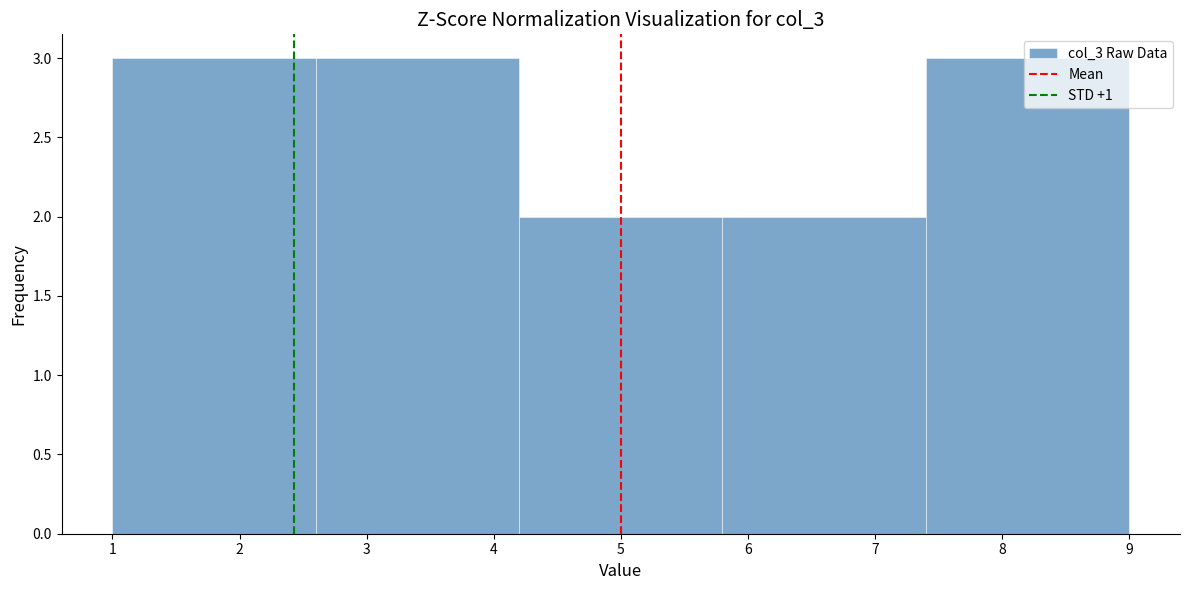

How tall is the bar that spans 1.0 to 2.6 on the x-axis? The values are not printed on the chart, so give them approximately, as read against the axis.

3